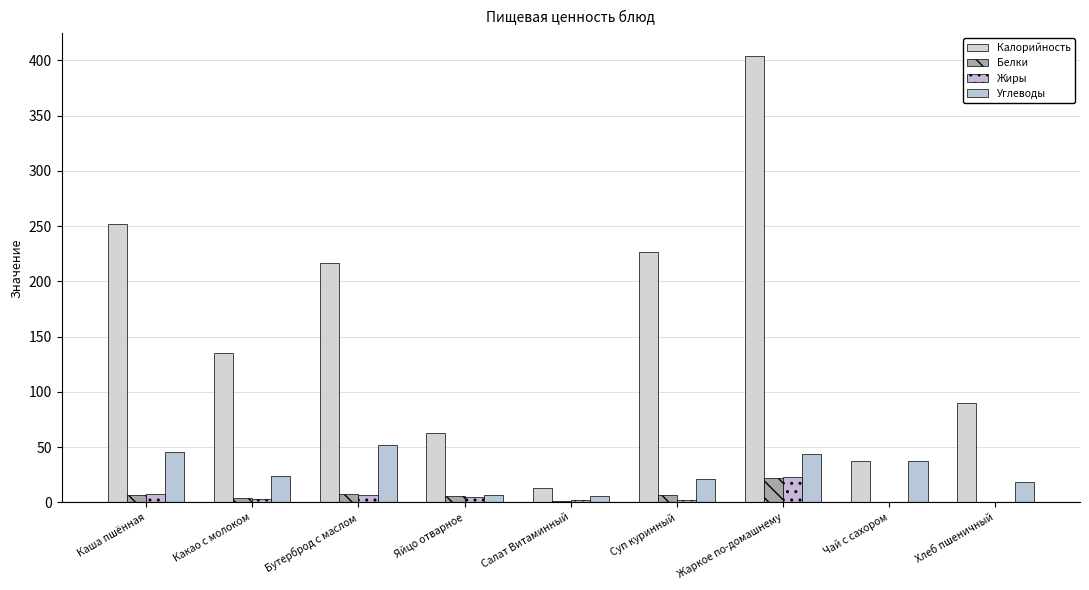

Which has a higher value, Салат Витаминный or Какао с молоком?

Какао с молоком